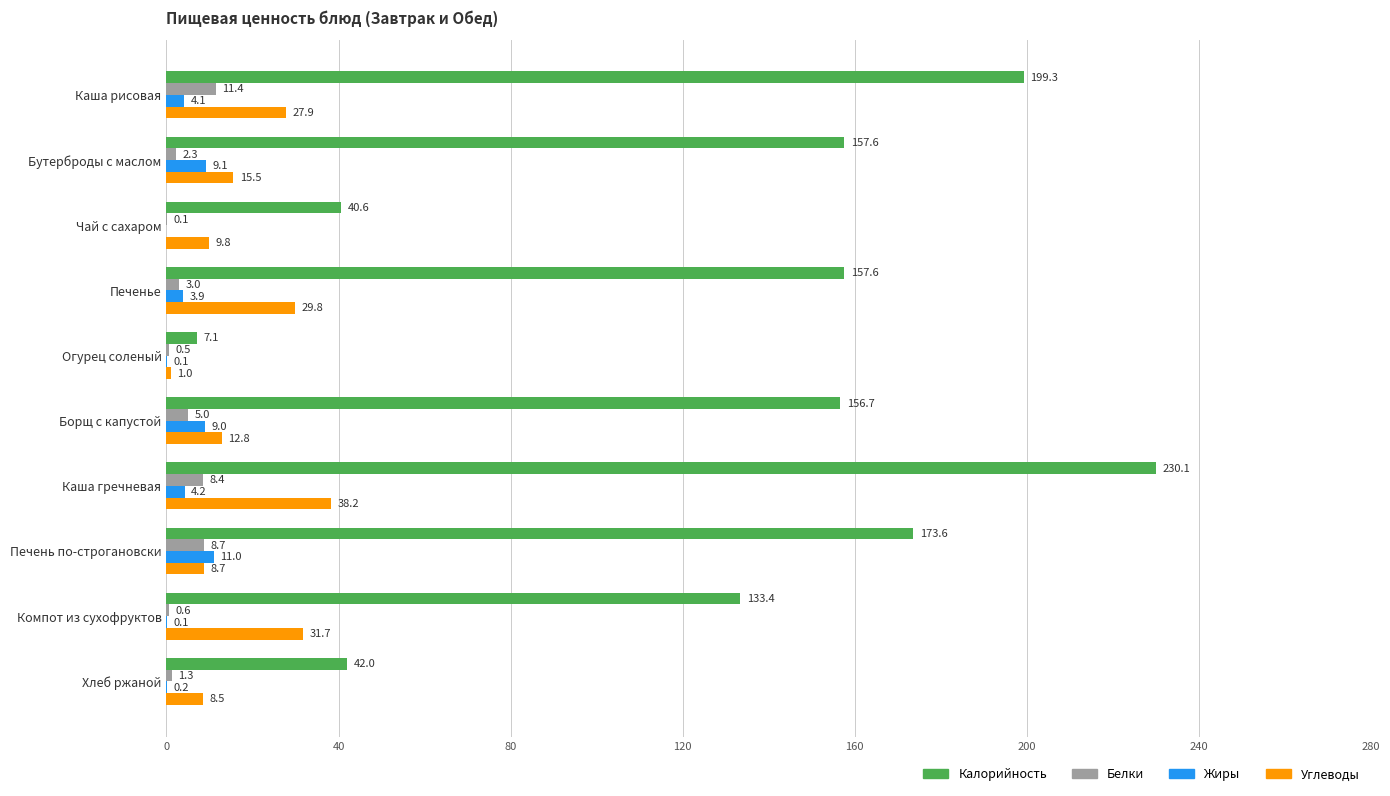

How many data points does each series have?

10